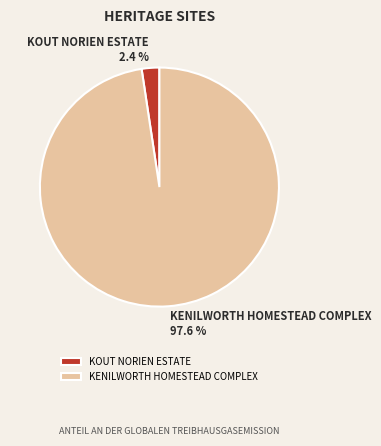

Does KENILWORTH HOMESTEAD COMPLEX account for over 50% of the chart?

Yes